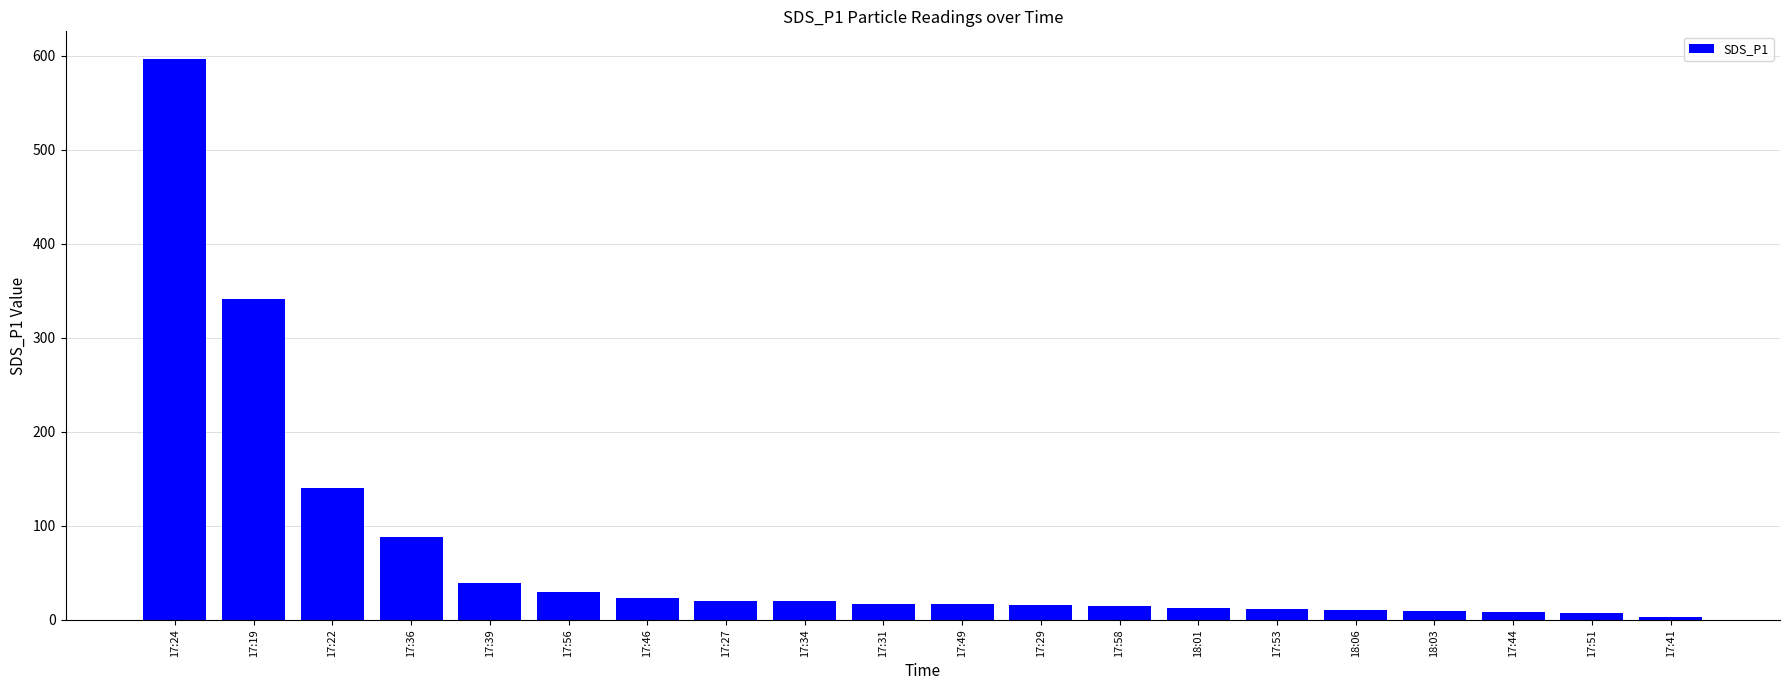

At which category does the chart reach its peak across all series?

17:24